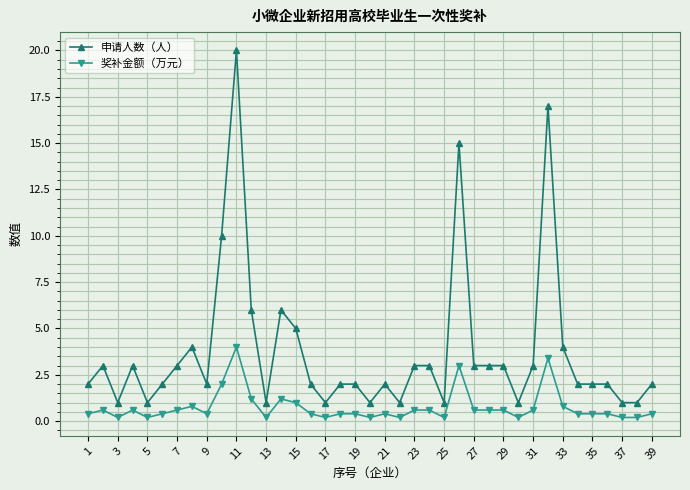

True or false: 申请人数（人） and 奖补金额（万元） intersect in this chart.

False